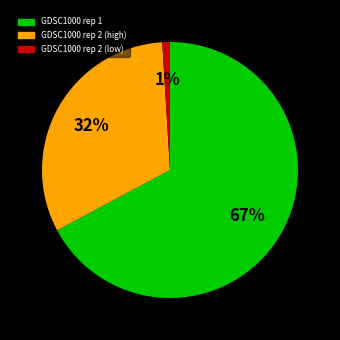

Does any single category account for the majority?

Yes